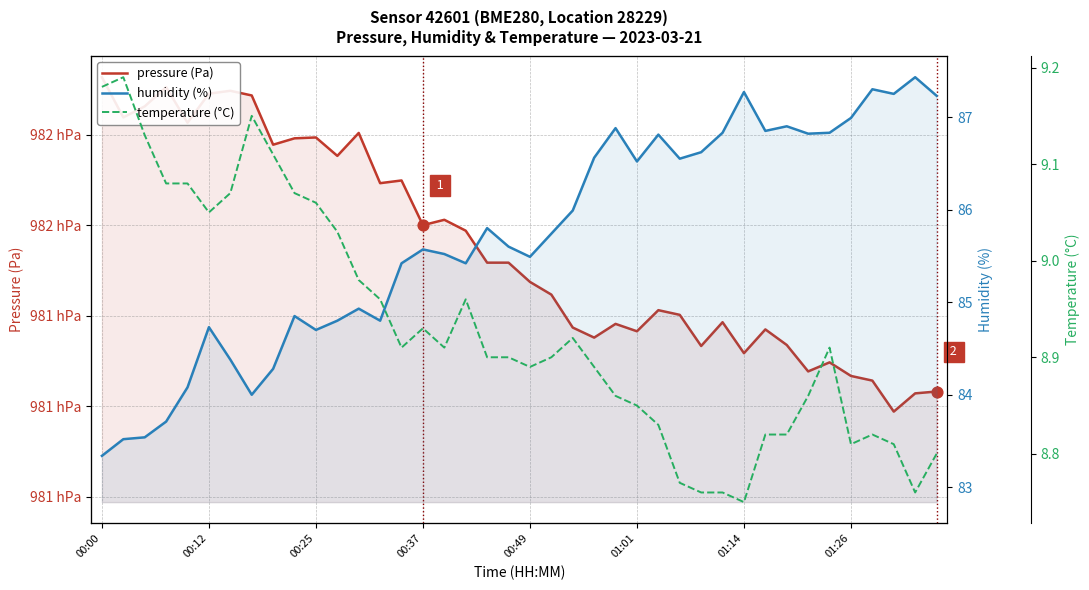

Which series has the largest Y range (max minus min)?

pressure (Pa)